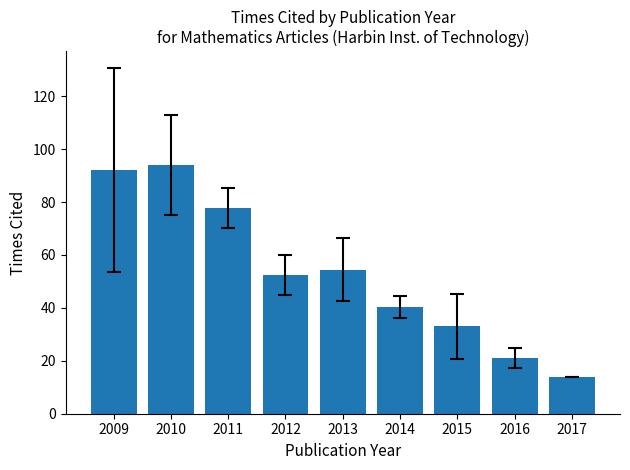

Reading left to right, list all the values displayed in this chart.

2009=92.0	2010=94.0	2011=77.8	2012=52.5	2013=54.5	2014=40.3	2015=33.0	2016=21.0	2017=14.0